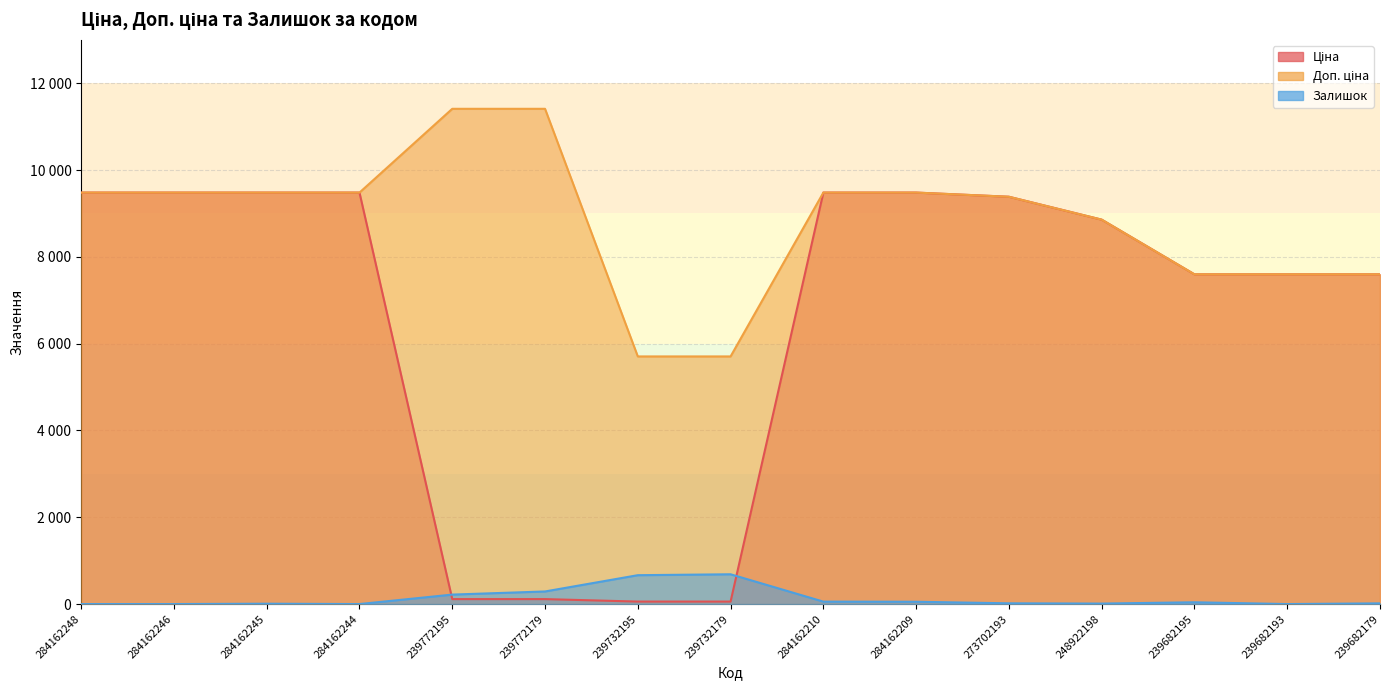

How many categories are shown in the chart?

15